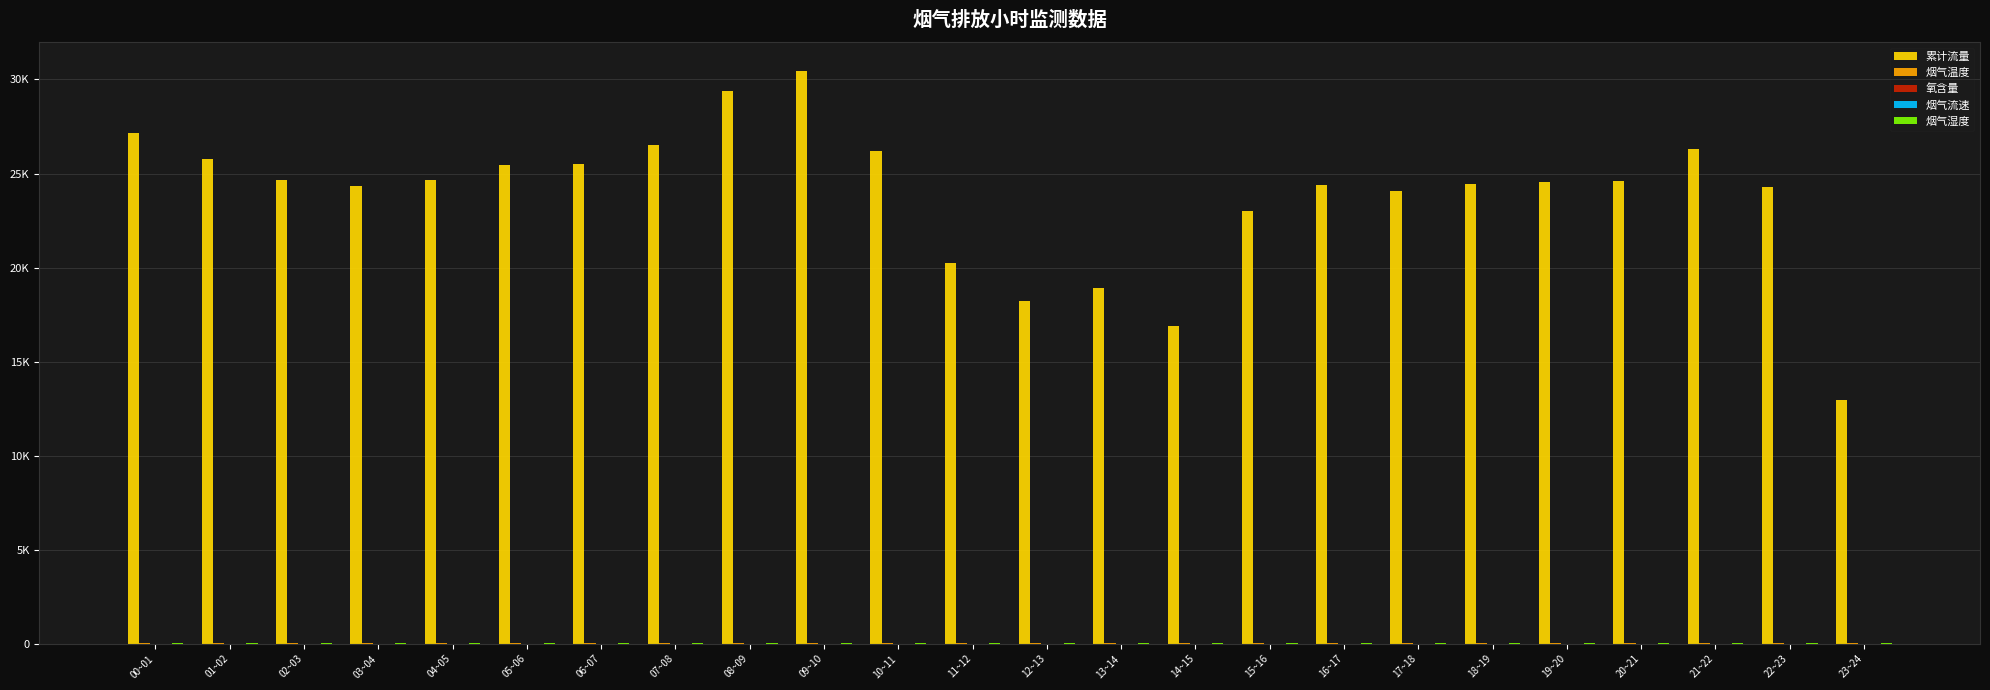

Are the bars grouped side by side (vs. stacked)?

Yes